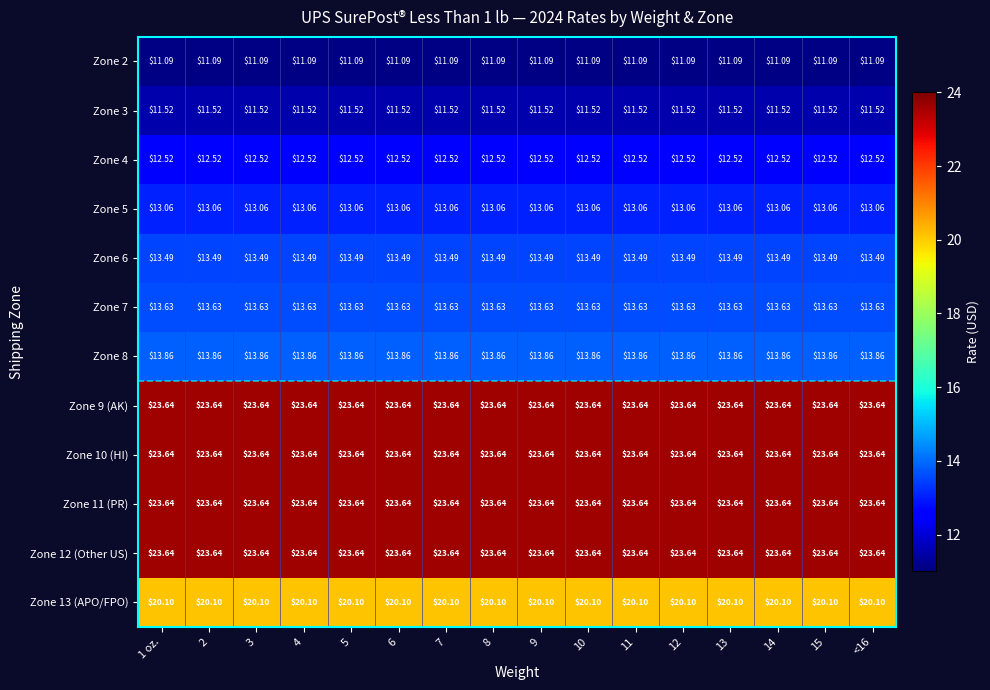

Is the value of Zone 4 at 3 greater than the value of Zone 11 (PR) at 12?

No